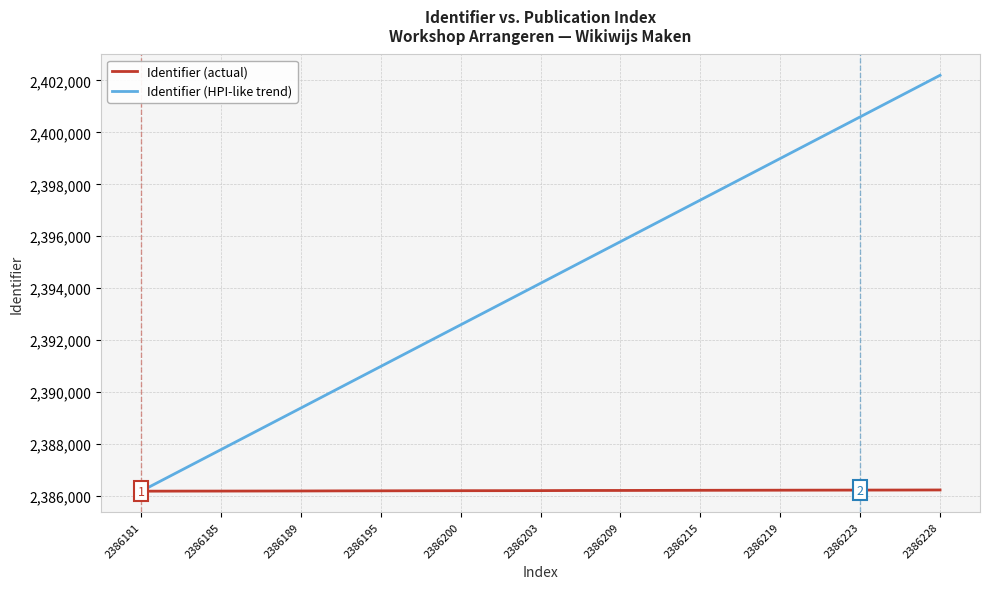

What is the lowest value of the Identifier (actual) series?

2386181.0